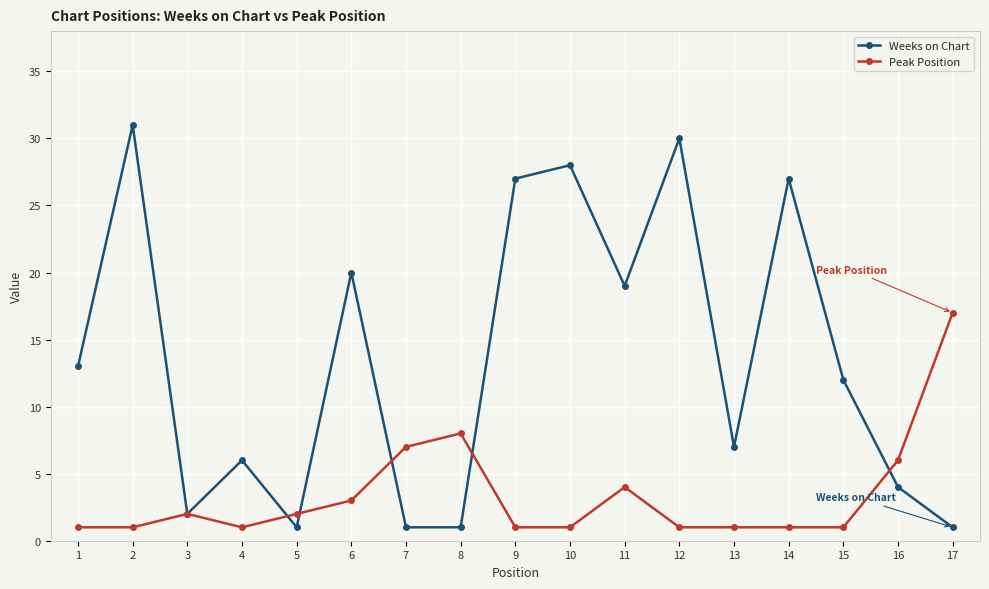

At which category is the sum across all series the highest?

2